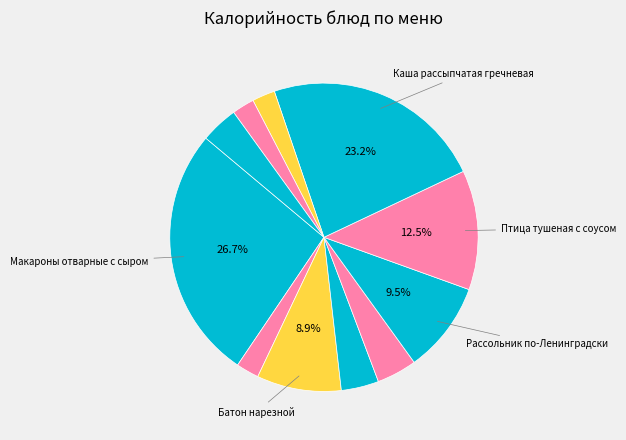

Count the number of slices in the pie.

11